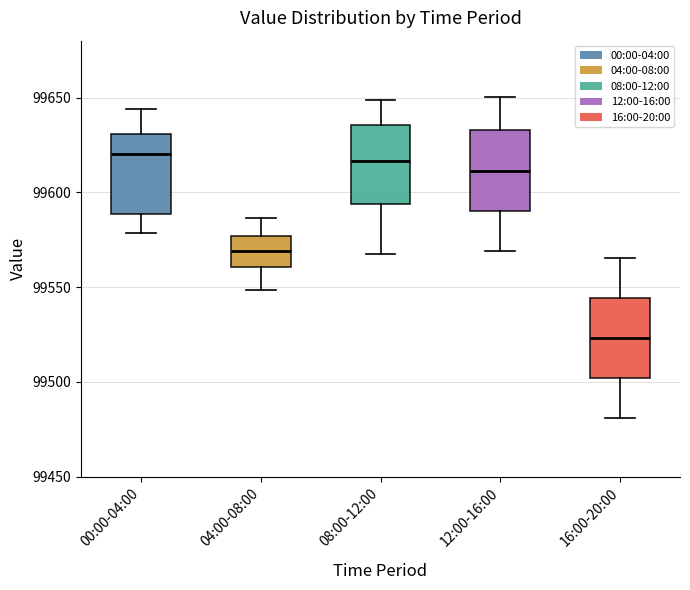

Reading left to right, transcribe this box plot: for each box, give where its median line is, the range the box spans, and where its two whiskers end, as read against the y-axis. The values are not printed on the chart, so give them approximately, as read against the axis.

00:00-04:00: median 99620, box 99590 to 99630, whiskers 99580 to 99645
04:00-08:00: median 99570, box 99560 to 99575, whiskers 99550 to 99585
08:00-12:00: median 99615, box 99595 to 99635, whiskers 99565 to 99650
12:00-16:00: median 99610, box 99590 to 99635, whiskers 99570 to 99650
16:00-20:00: median 99525, box 99500 to 99545, whiskers 99480 to 99565